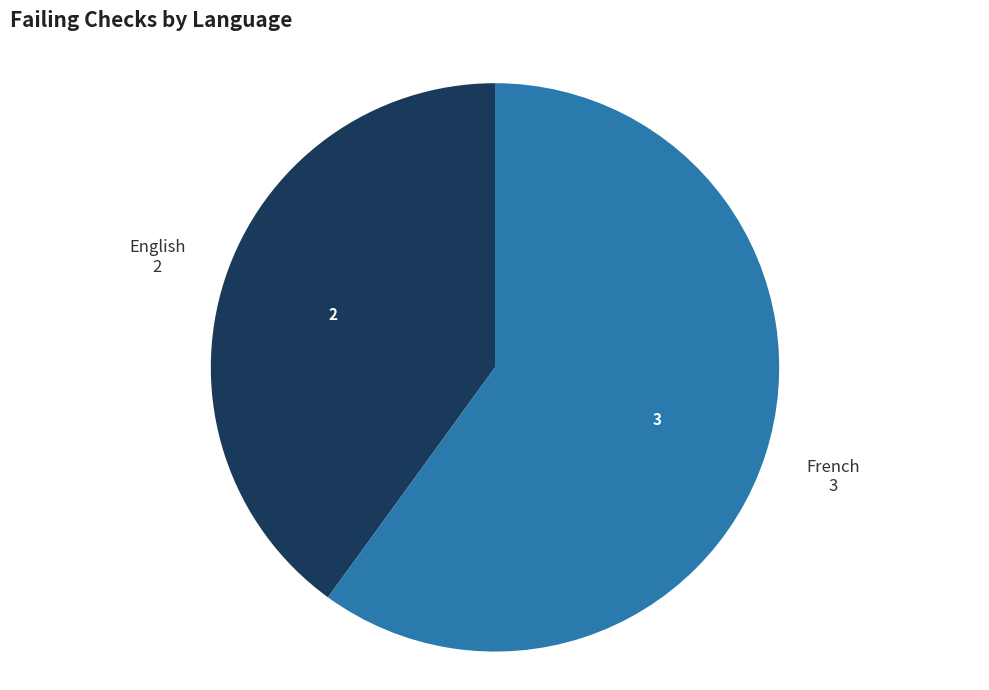

Is there a majority slice in this chart?

Yes